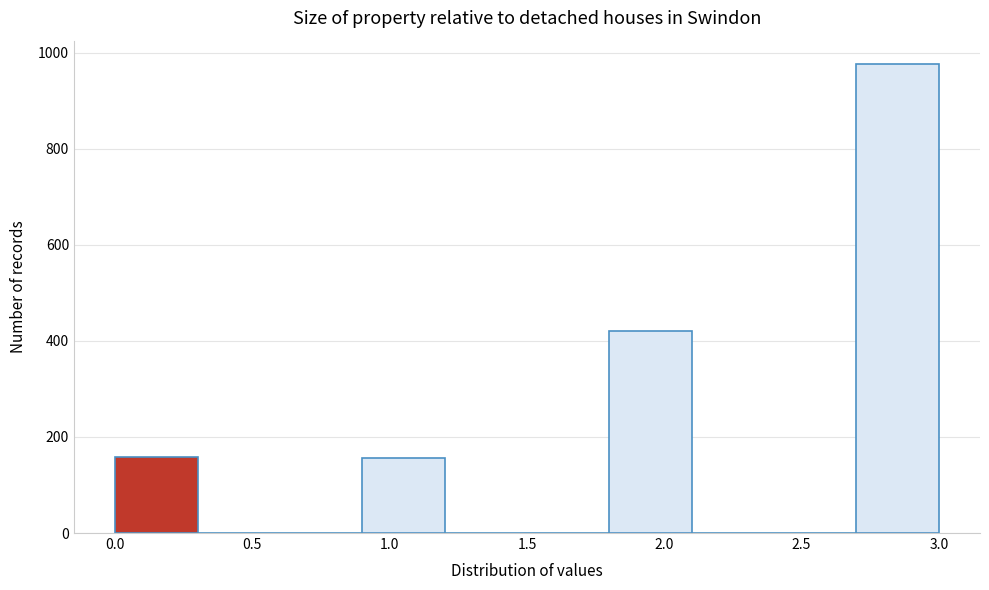

Reading left to right, list every bar in this chart as the range it spans on the x-axis followed by its height. The values are not printed on the chart, so give them approximately, as read against the axis.

0.0 to 0.3: 160
0.3 to 0.6: 0
0.6 to 0.9: 0
0.9 to 1.2: 160
1.2 to 1.5: 0
1.5 to 1.8: 0
1.8 to 2.1: 420
2.1 to 2.4: 0
2.4 to 2.7: 0
2.7 to 3.0: 980